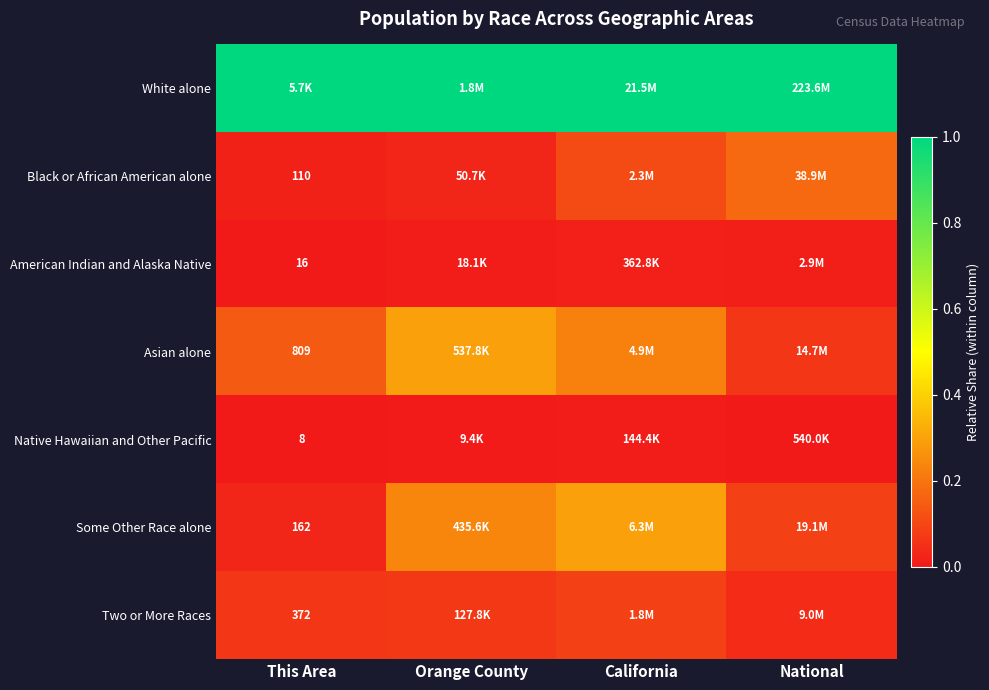

At National, list the series in order from smallest to largest.

Native Hawaiian and Other Pacific, American Indian and Alaska Native, Two or More Races, Asian alone, Some Other Race alone, Black or African American alone, White alone